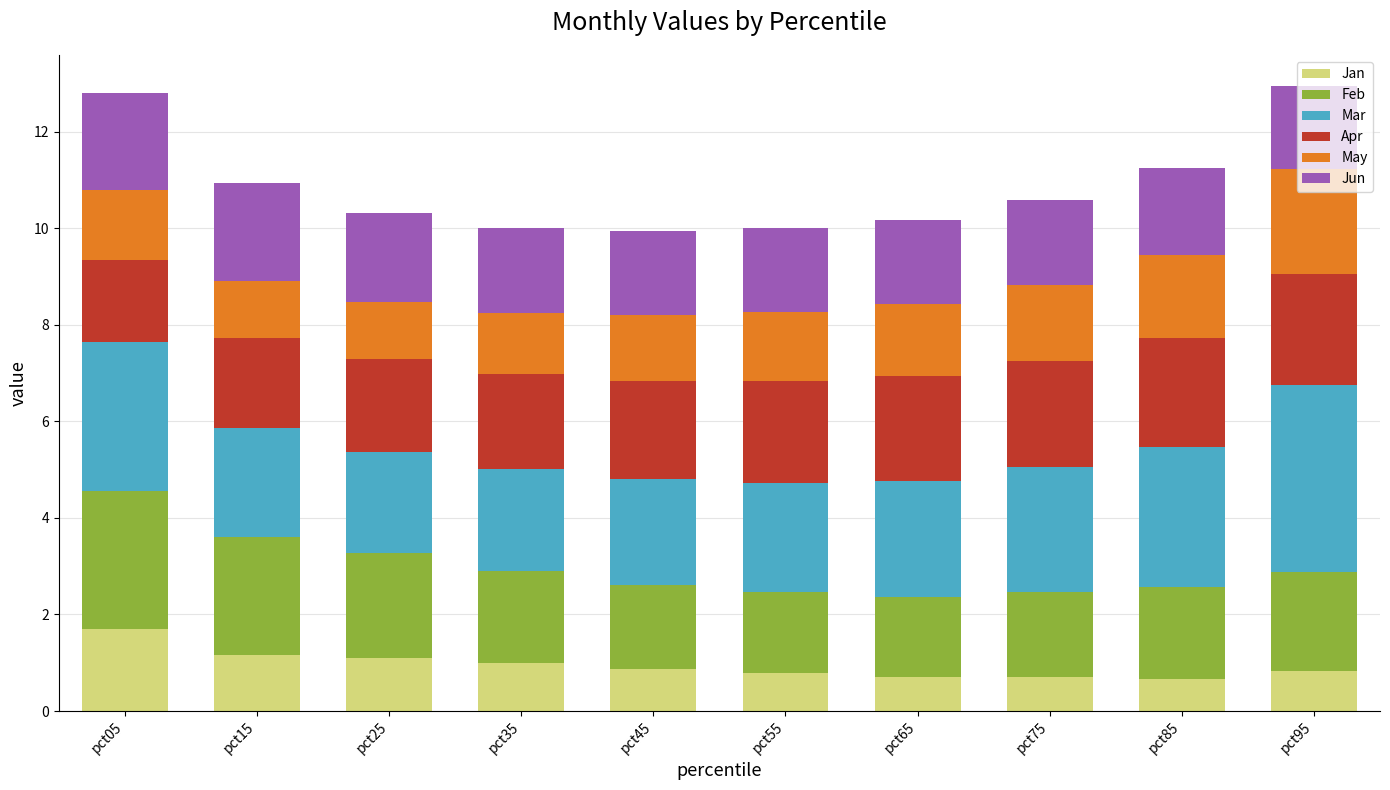

What is the difference between the maximum and minimum values in the Jan series?

1.0